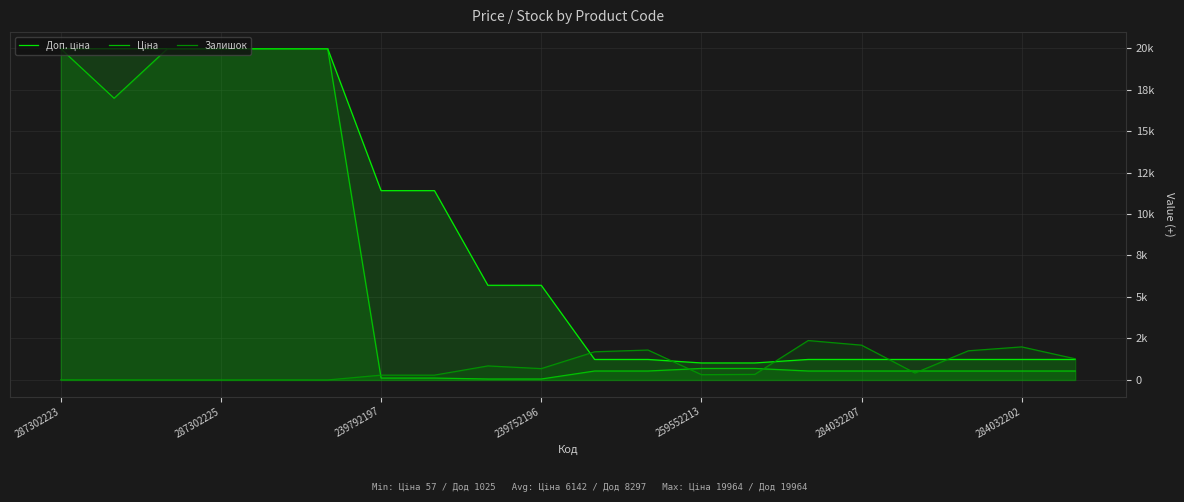

Does the chart display data point markers on the line(s)?

No